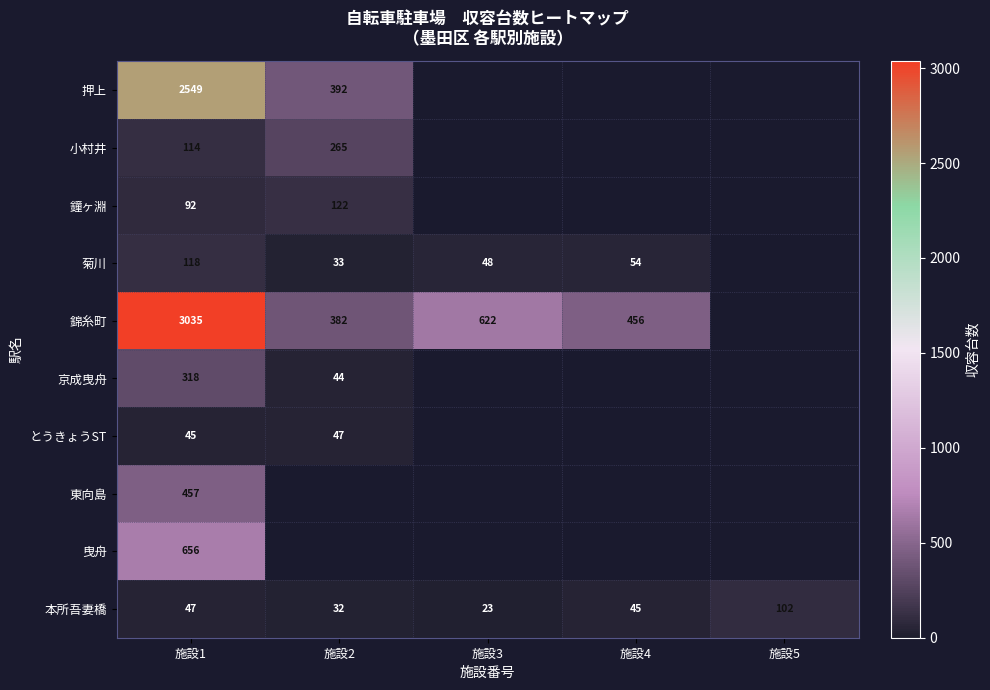

The value of 菊川 at 施設1 is 29. True or false?

False